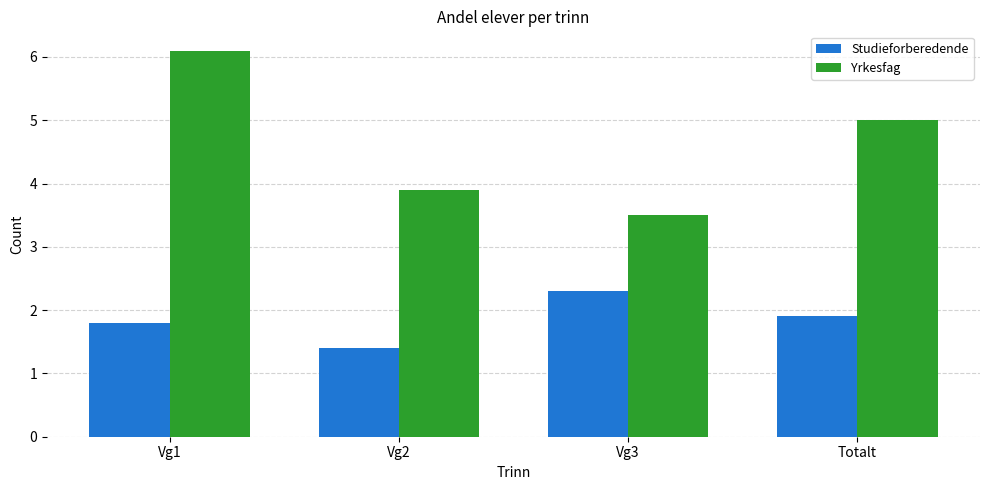

What is the label of the 3rd bar from the left?

Vg3